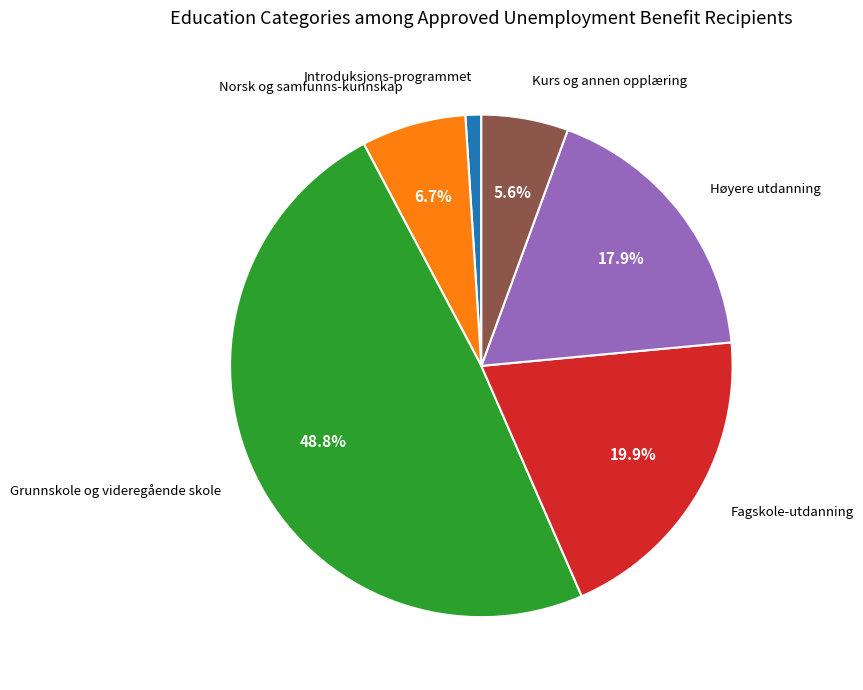

Does any single category account for the majority?

No